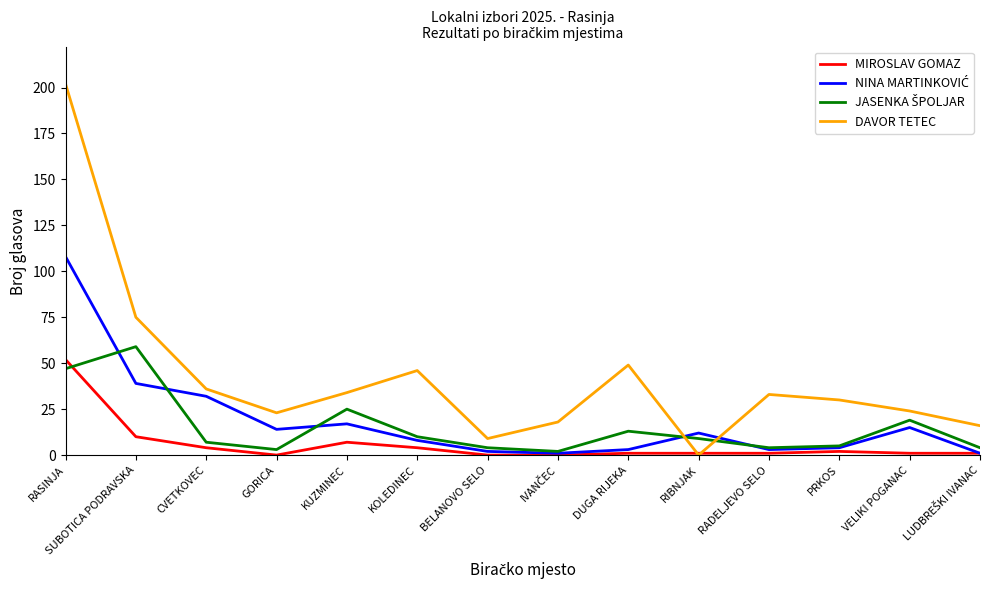

Is it true that DAVOR TETEC equals 6 at VELIKI POGANAC?

False